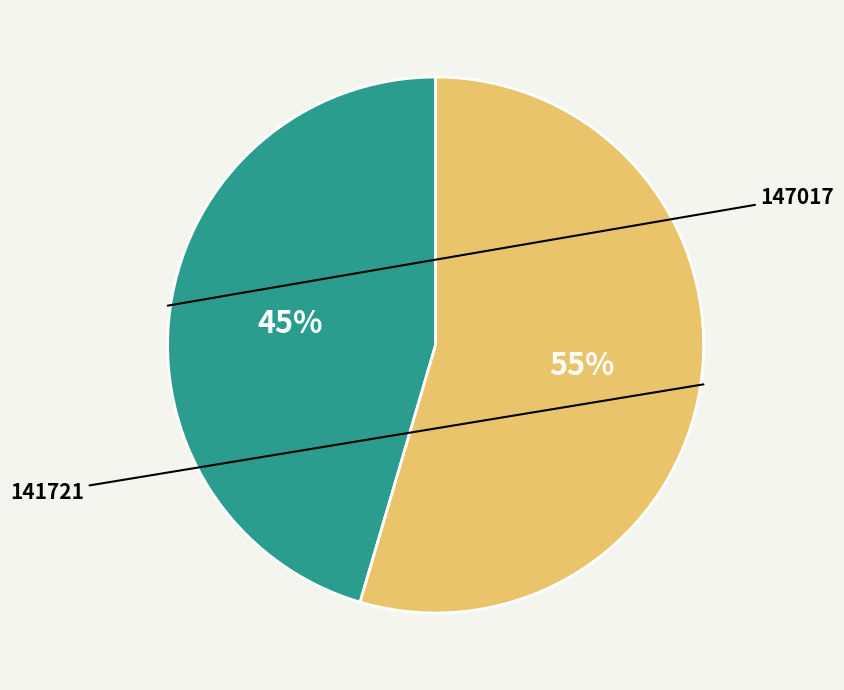

Does any single category account for the majority?

Yes